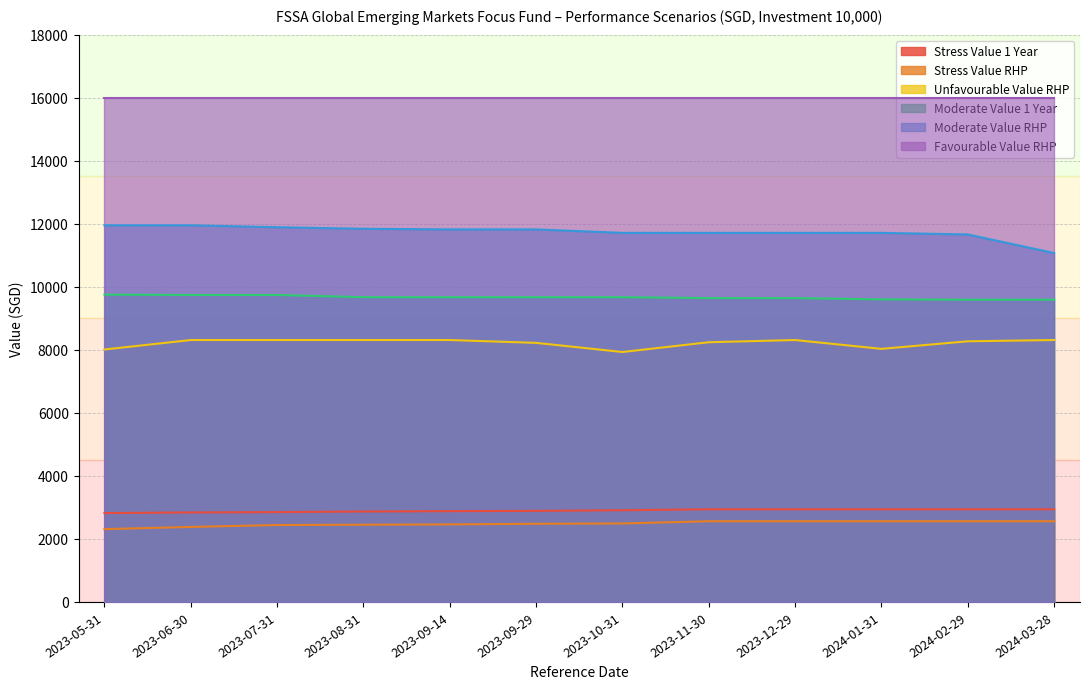

What is the average value of the Stress Value 1 Year series?

2897